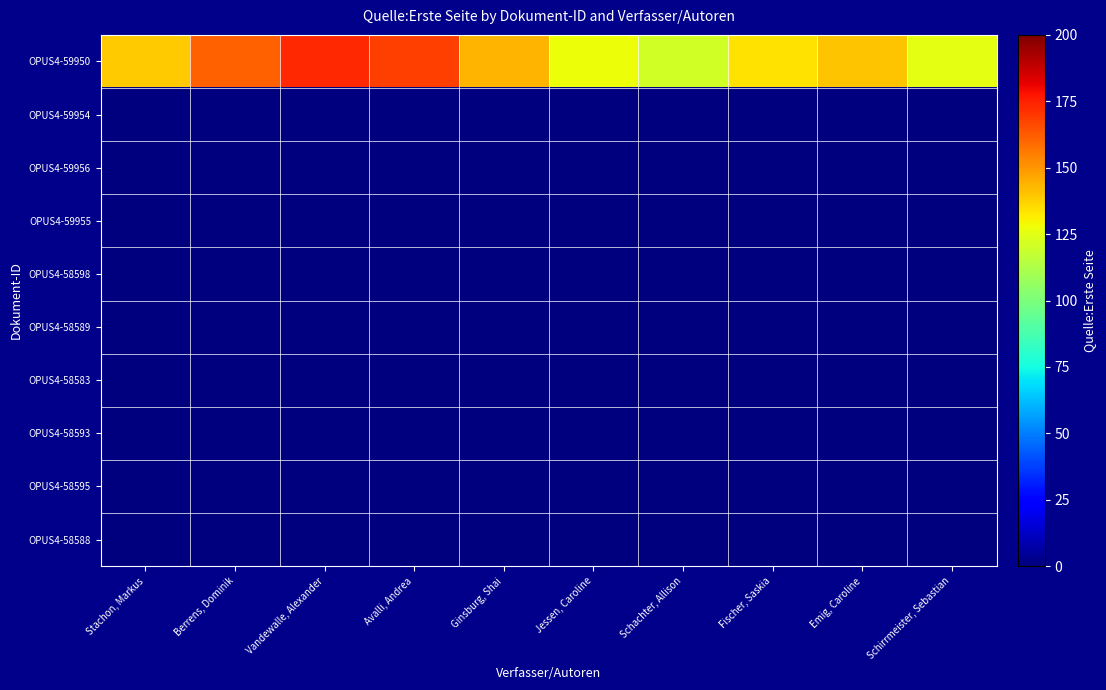

Reading right to left, extract all data points from this chart.

OPUS4-59950: Schirrmeister, Sebastian=125	Emig, Caroline=140	Fischer, Saskia=134	Schachter, Allison=121	Jessen, Caroline=128	Ginsburg, Shai=143	Avalli, Andrea=168	Vandewalle, Alexander=173	Berrens, Dominik=161	Stachon, Markus=139
OPUS4-59954: Schirrmeister, Sebastian=0	Emig, Caroline=0	Fischer, Saskia=0	Schachter, Allison=0	Jessen, Caroline=0	Ginsburg, Shai=0	Avalli, Andrea=0	Vandewalle, Alexander=0	Berrens, Dominik=0	Stachon, Markus=0
OPUS4-59956: Schirrmeister, Sebastian=0	Emig, Caroline=0	Fischer, Saskia=0	Schachter, Allison=0	Jessen, Caroline=0	Ginsburg, Shai=0	Avalli, Andrea=0	Vandewalle, Alexander=0	Berrens, Dominik=0	Stachon, Markus=0
OPUS4-59955: Schirrmeister, Sebastian=0	Emig, Caroline=0	Fischer, Saskia=0	Schachter, Allison=0	Jessen, Caroline=0	Ginsburg, Shai=0	Avalli, Andrea=0	Vandewalle, Alexander=0	Berrens, Dominik=0	Stachon, Markus=0
OPUS4-58598: Schirrmeister, Sebastian=0	Emig, Caroline=0	Fischer, Saskia=0	Schachter, Allison=0	Jessen, Caroline=0	Ginsburg, Shai=0	Avalli, Andrea=0	Vandewalle, Alexander=0	Berrens, Dominik=0	Stachon, Markus=0
OPUS4-58589: Schirrmeister, Sebastian=0	Emig, Caroline=0	Fischer, Saskia=0	Schachter, Allison=0	Jessen, Caroline=0	Ginsburg, Shai=0	Avalli, Andrea=0	Vandewalle, Alexander=0	Berrens, Dominik=0	Stachon, Markus=0
OPUS4-58583: Schirrmeister, Sebastian=0	Emig, Caroline=0	Fischer, Saskia=0	Schachter, Allison=0	Jessen, Caroline=0	Ginsburg, Shai=0	Avalli, Andrea=0	Vandewalle, Alexander=0	Berrens, Dominik=0	Stachon, Markus=0
OPUS4-58593: Schirrmeister, Sebastian=0	Emig, Caroline=0	Fischer, Saskia=0	Schachter, Allison=0	Jessen, Caroline=0	Ginsburg, Shai=0	Avalli, Andrea=0	Vandewalle, Alexander=0	Berrens, Dominik=0	Stachon, Markus=0
OPUS4-58595: Schirrmeister, Sebastian=0	Emig, Caroline=0	Fischer, Saskia=0	Schachter, Allison=0	Jessen, Caroline=0	Ginsburg, Shai=0	Avalli, Andrea=0	Vandewalle, Alexander=0	Berrens, Dominik=0	Stachon, Markus=0
OPUS4-58588: Schirrmeister, Sebastian=0	Emig, Caroline=0	Fischer, Saskia=0	Schachter, Allison=0	Jessen, Caroline=0	Ginsburg, Shai=0	Avalli, Andrea=0	Vandewalle, Alexander=0	Berrens, Dominik=0	Stachon, Markus=0